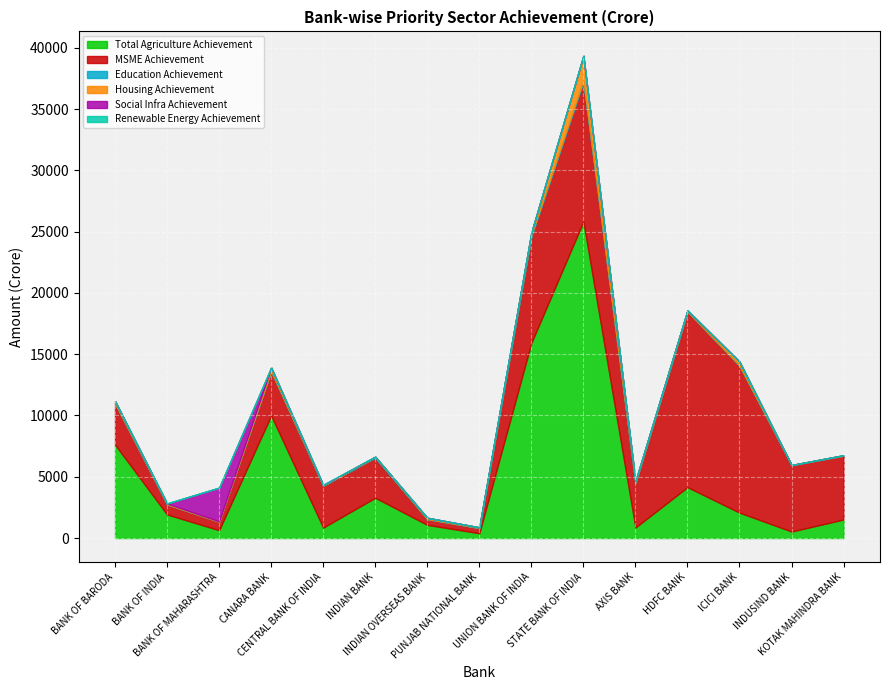

Where is the first local maximum for Social Infra Achievement?

BANK OF MAHARASHTRA